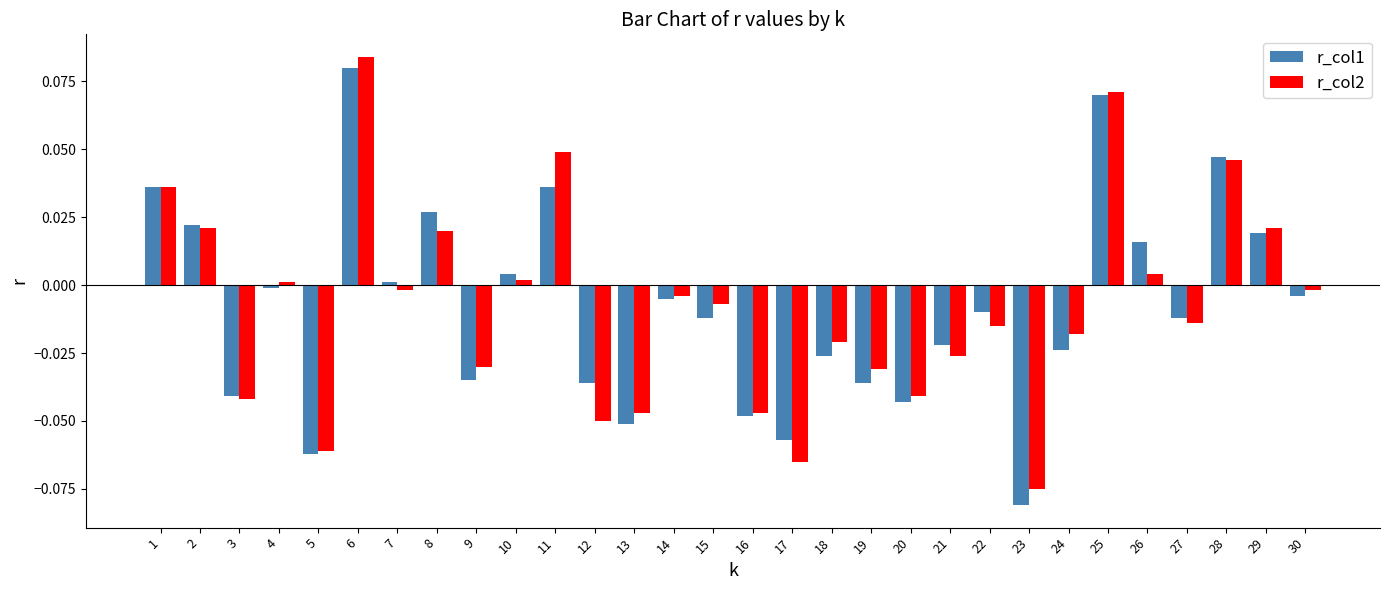

List the series in order of their peak value, highest first.

r_col2, r_col1